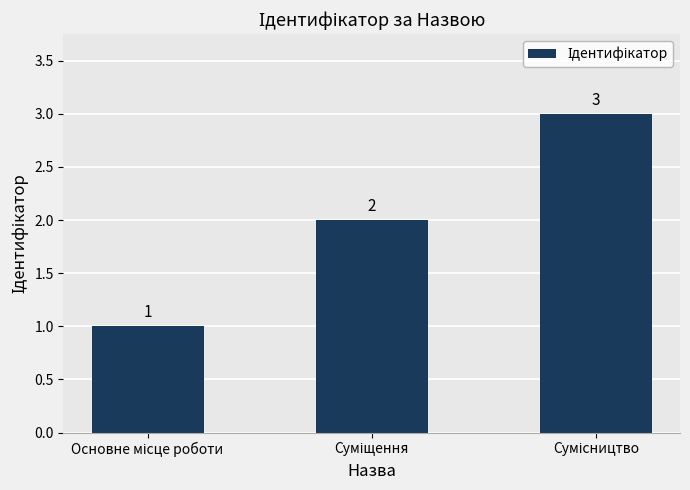

How many values are below 2?

1